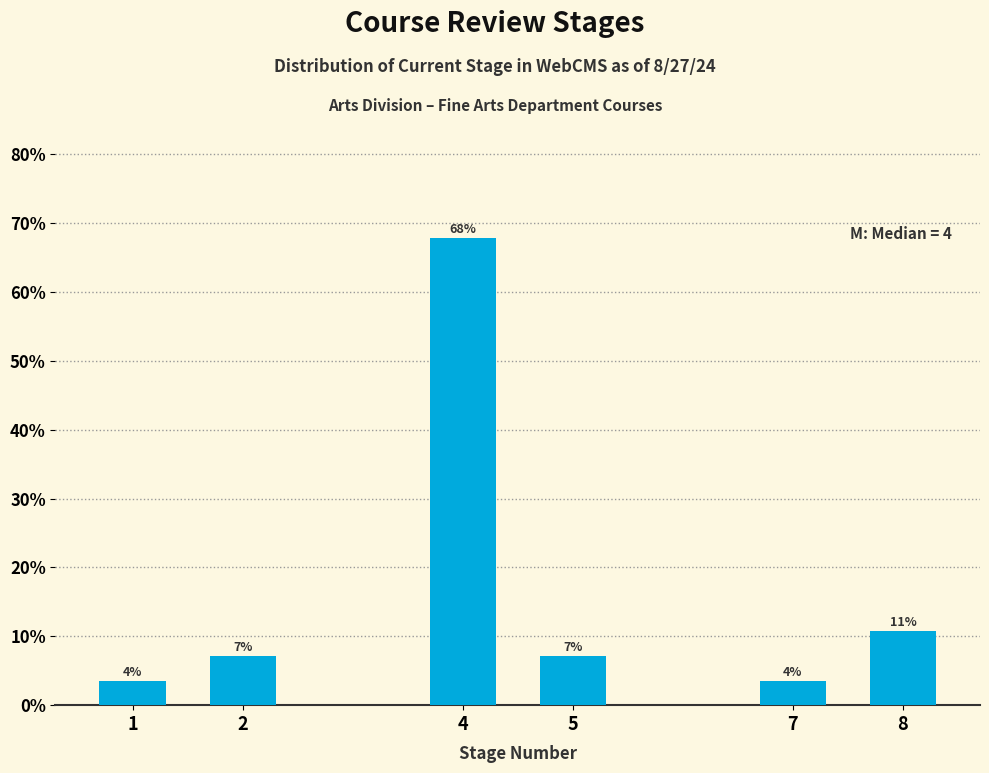

How many bars are there in total?

6